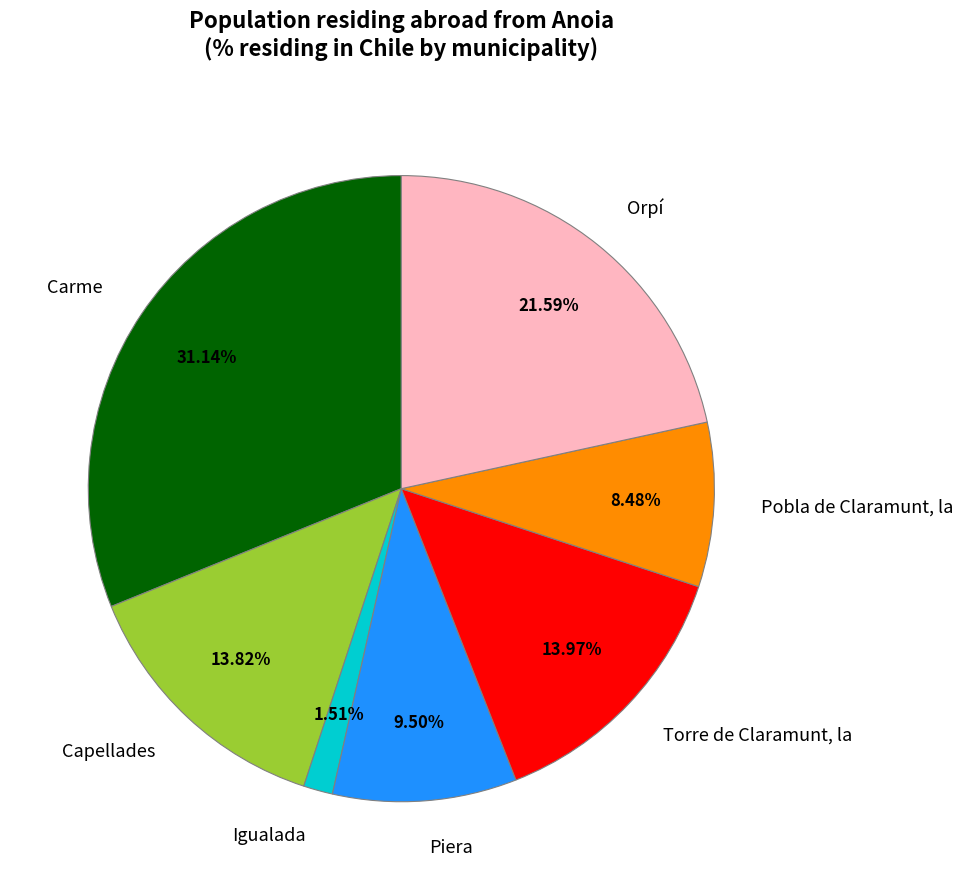

To the nearest percent, what is the average slice percentage?

14%